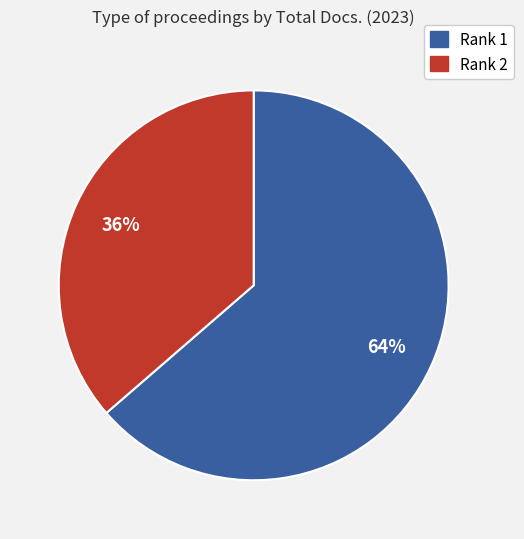

To the nearest percent, what is the combined percentage of Rank 2 and Rank 1?

100%